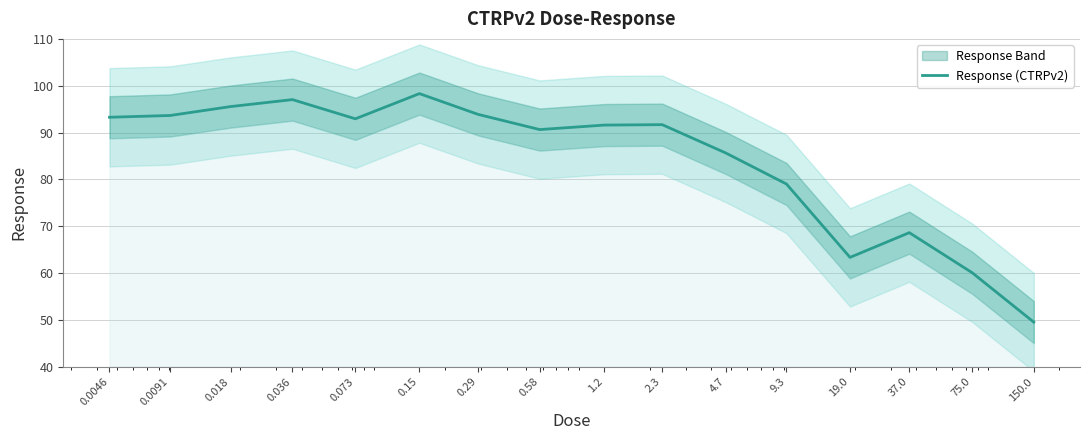

What is the label of the 1st point from the right?

150.0